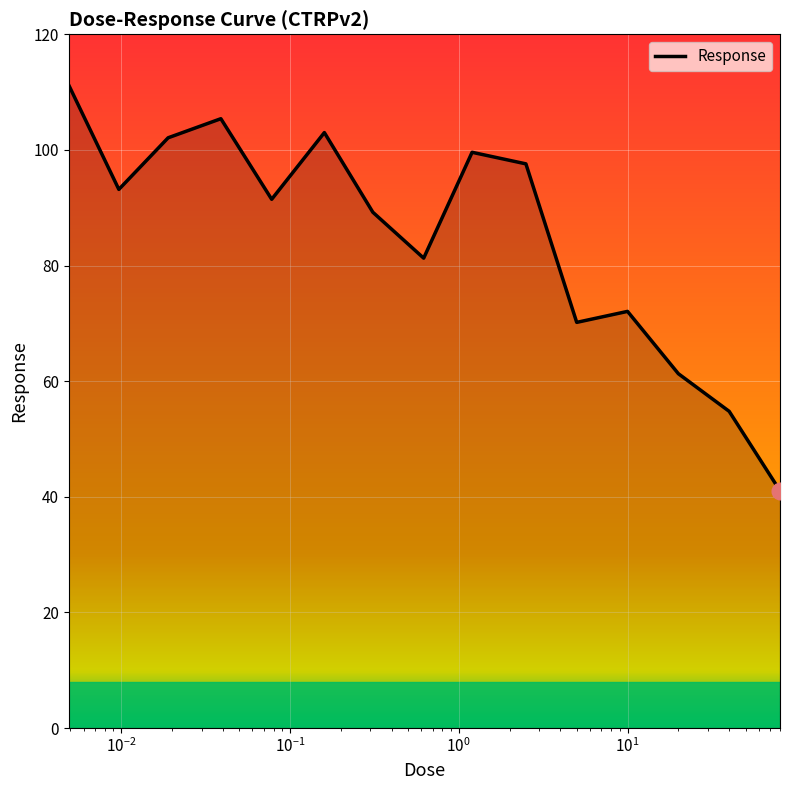

What is the greatest value displayed?

111.2